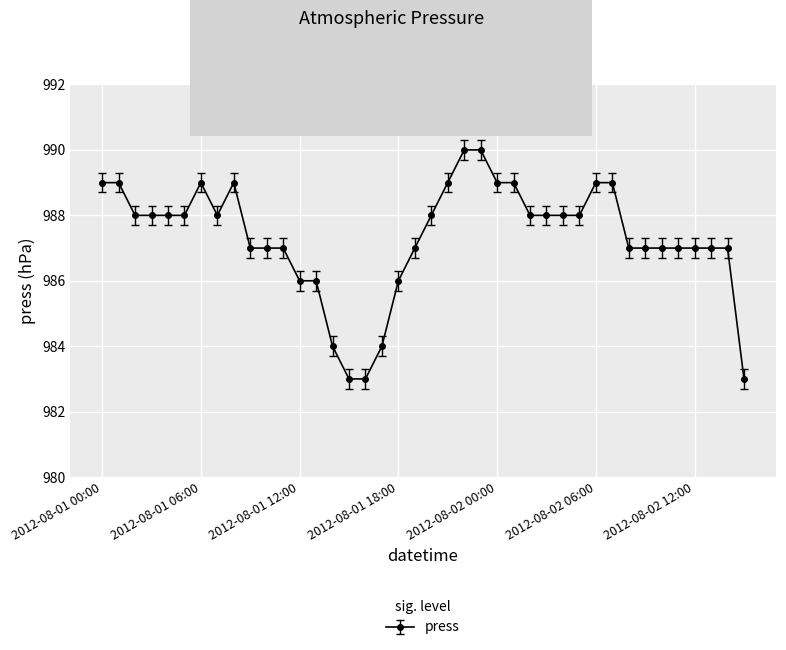

What is the value of the 21st point from the left?

988